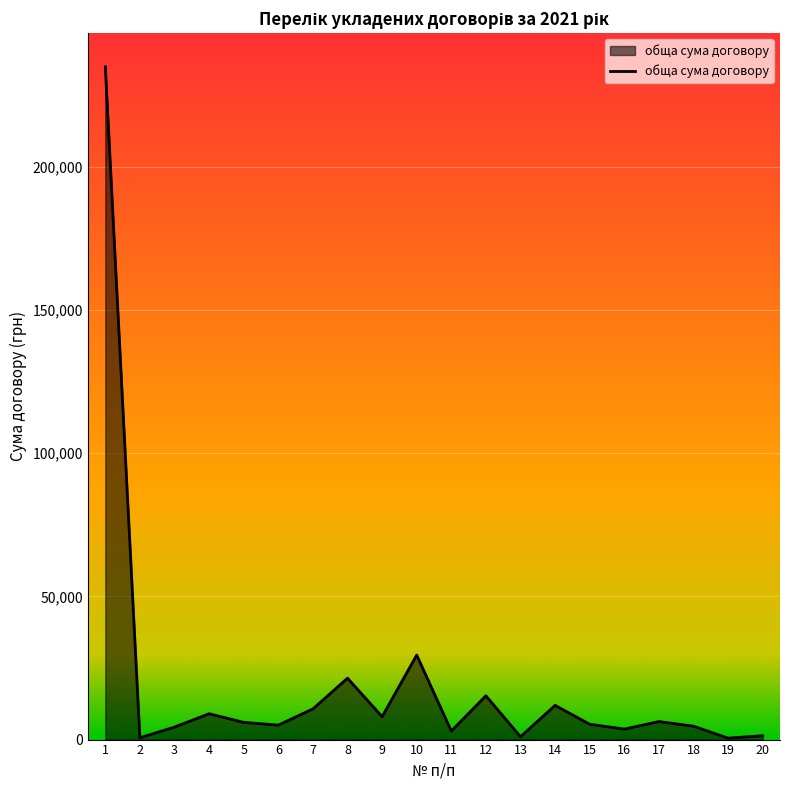

What is the minimum value shown in the chart?

498.0